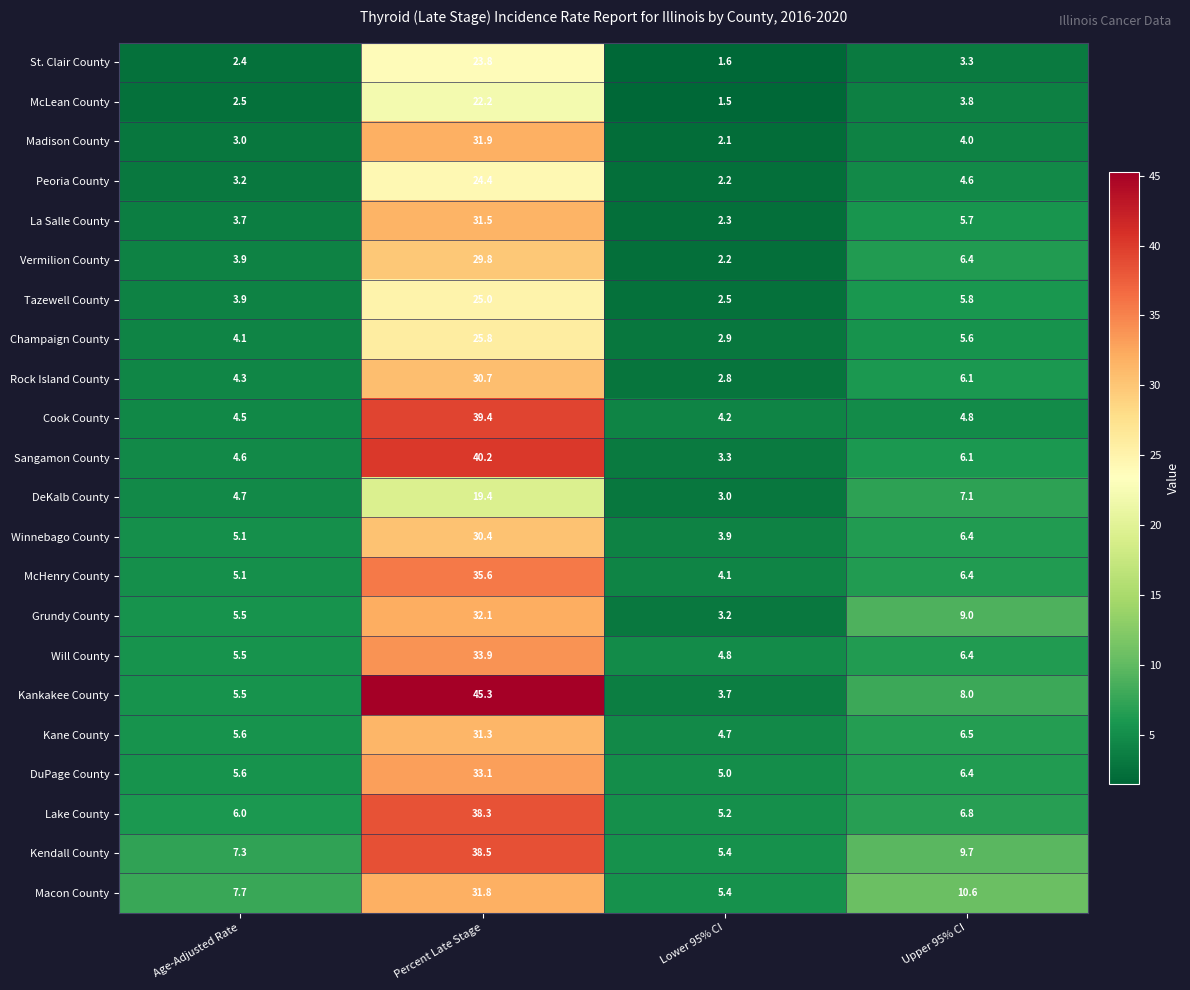

At which category is the sum across all series the highest?

Percent Late Stage